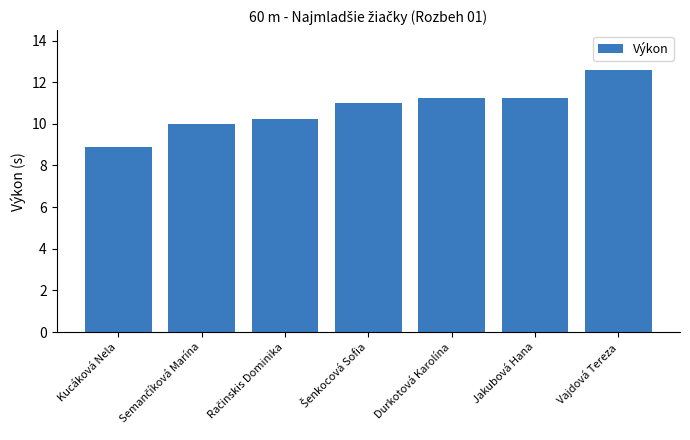

What is the approximate value at Durkotová Karolína?

11.2